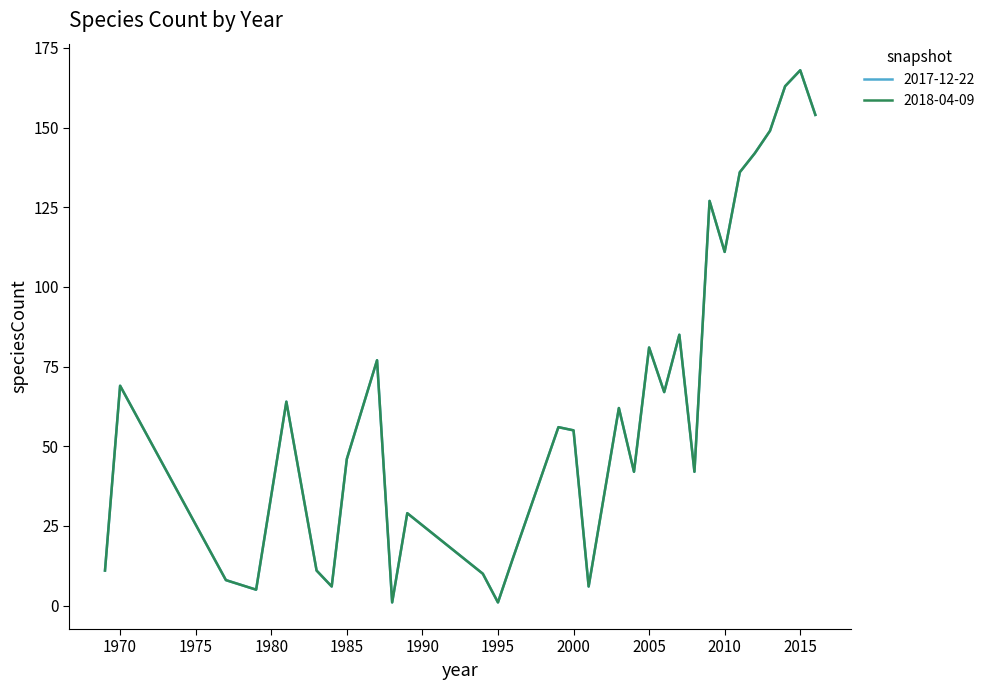

Does the chart have visible grid lines?

No